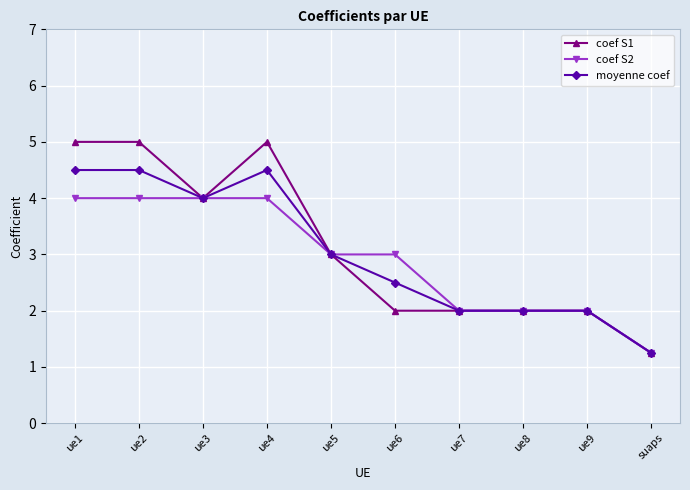

The value of coef S1 at ue6 is 3.2. True or false?

False